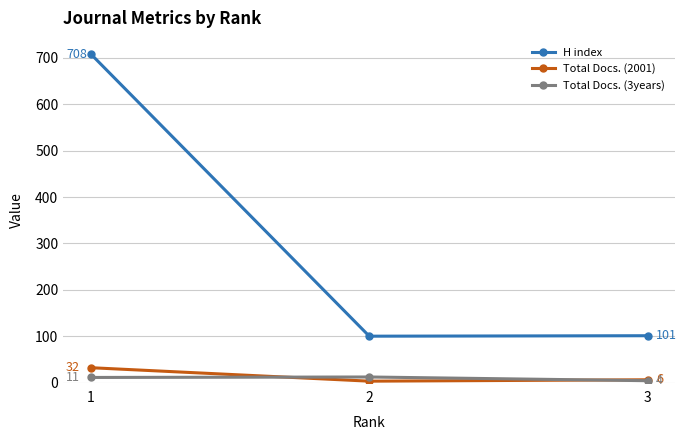

What is the value of the Total Docs. (3years) point at the 2nd from the left?

12